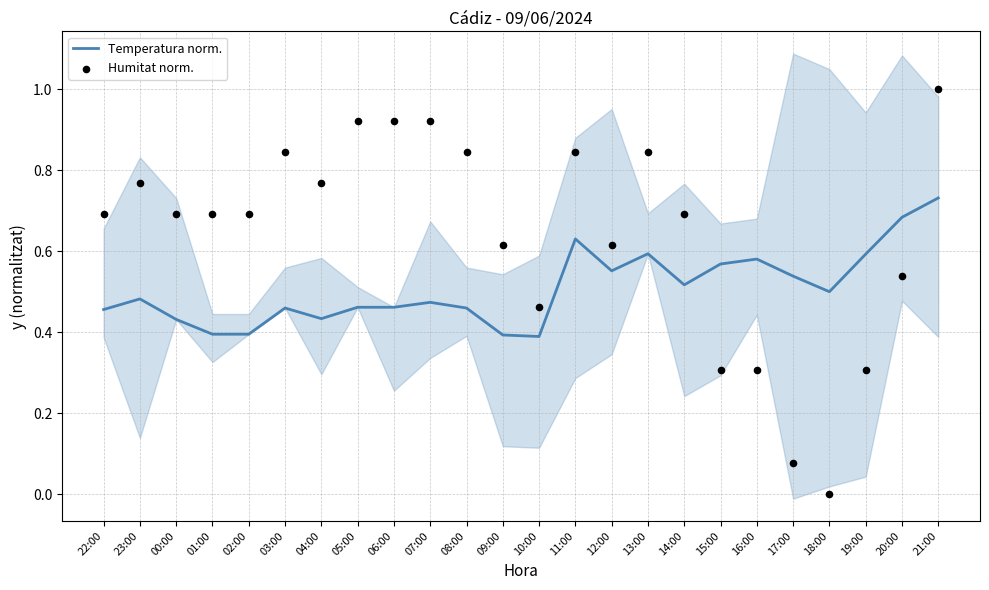

At which category is the sum across all series the highest?

21:00